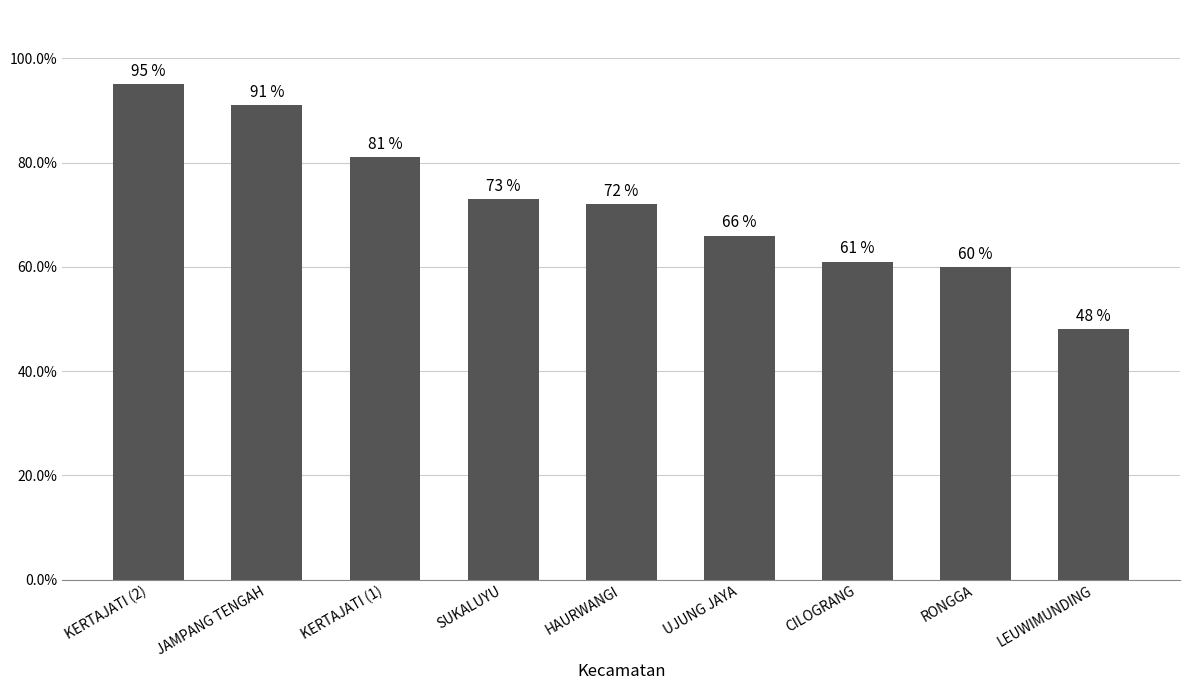

What is the difference between the second highest and minimum values?

43